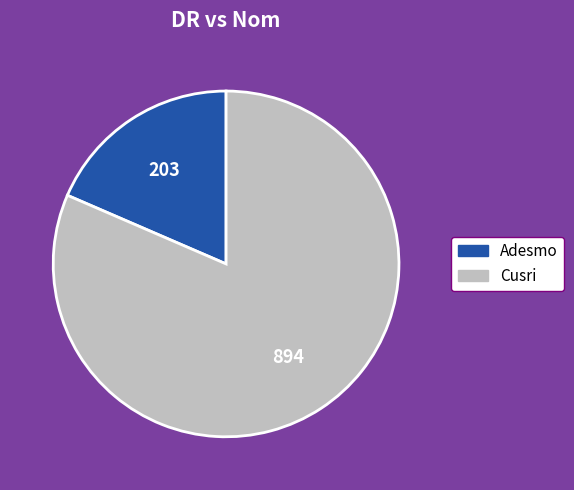

Combined, do Cusri and Adesmo account for over 50%?

Yes